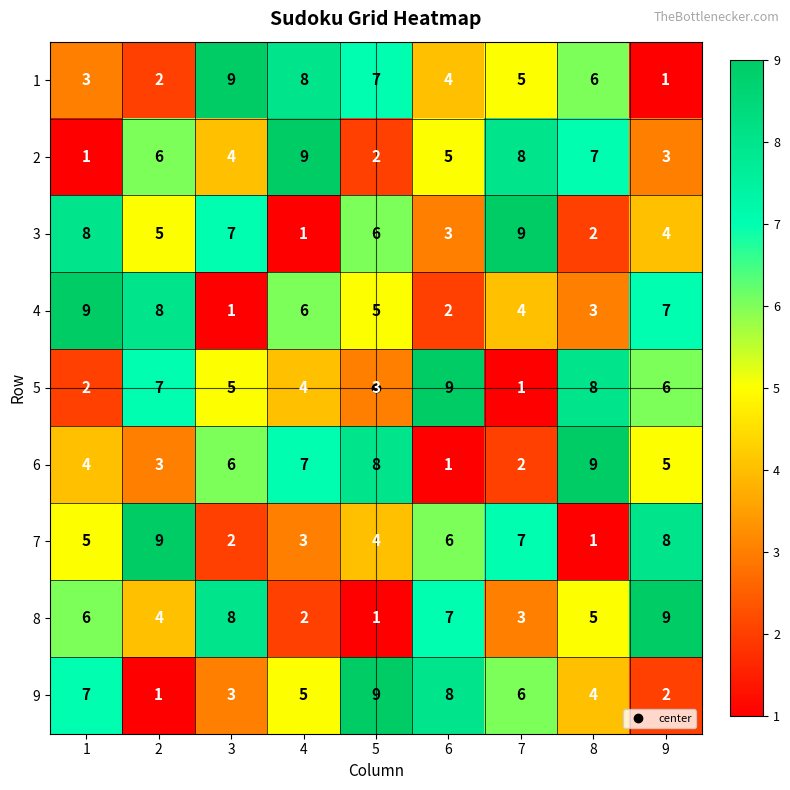

At which label does 7 reach its minimum?

8